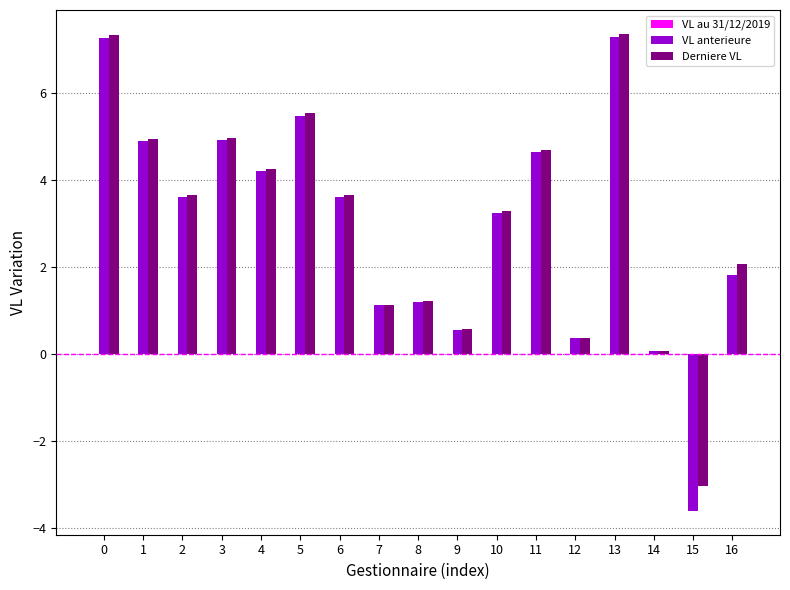

At how many categories does at least one series exceed 1?

13